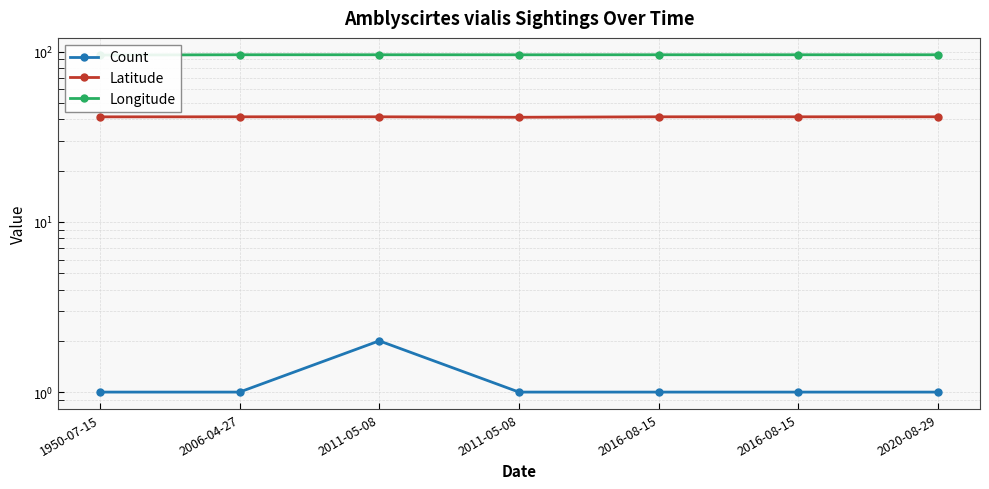

At which category is the sum across all series the highest?

2011-05-08